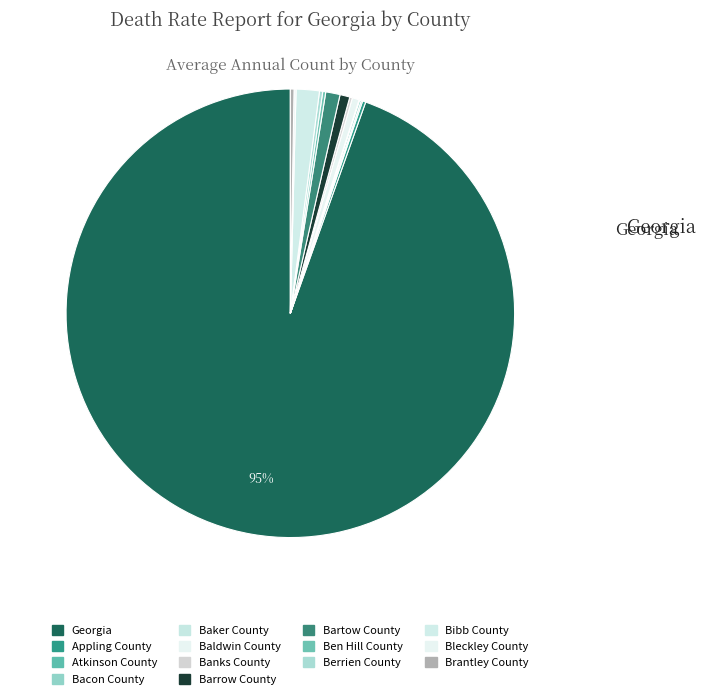

Do Banks County and Ben Hill County together represent more than half of the pie?

No